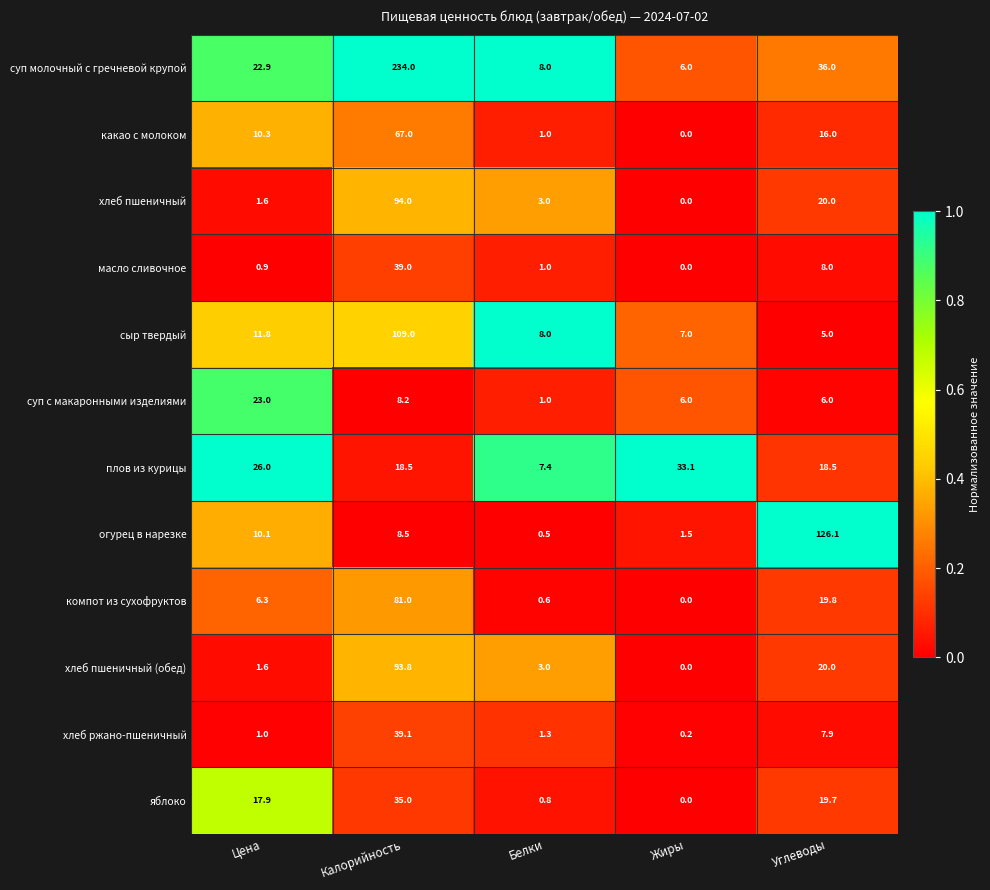

Is it true that масло сливочное equals 1.0 at Белки?

True